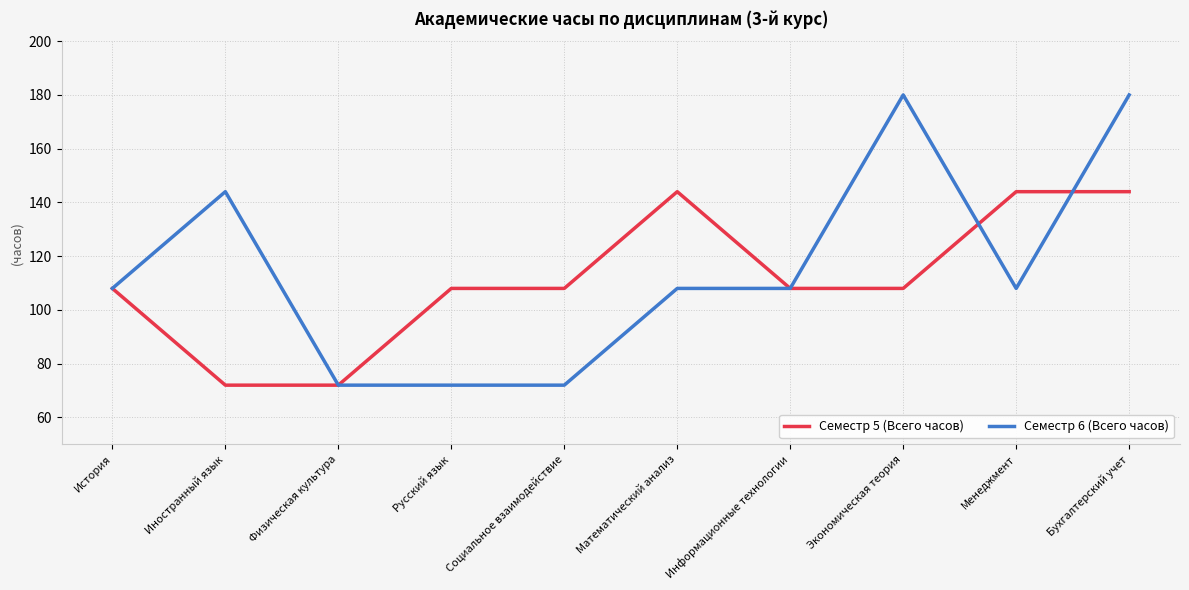

What is the highest value of the Семестр 5 (Всего часов) series?

144